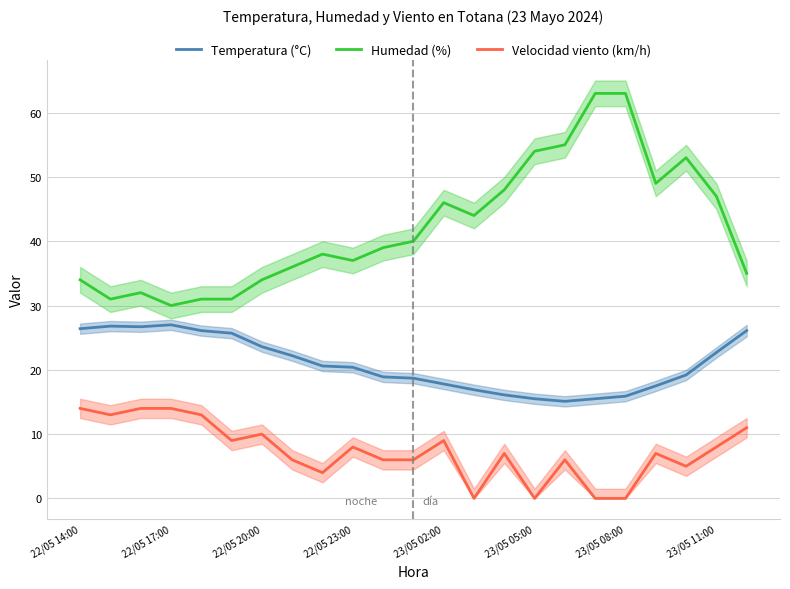

True or false: Velocidad viento (km/h) and Temperatura (°C) intersect in this chart.

False